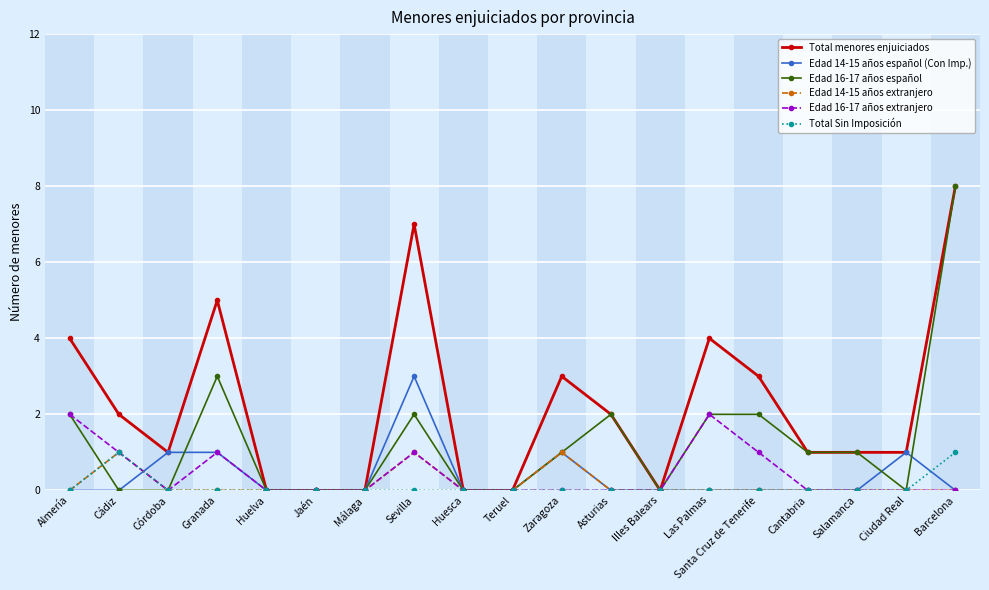

At which category is the sum across all series the highest?

Barcelona